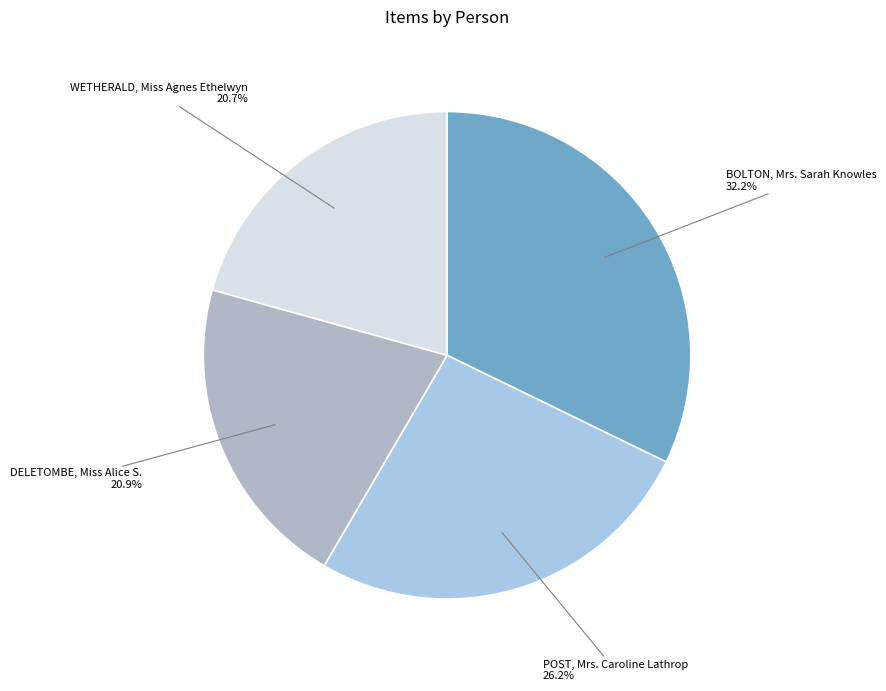

What percentage is NOT represented by WETHERALD, Miss Agnes Ethelwyn?

79.3%